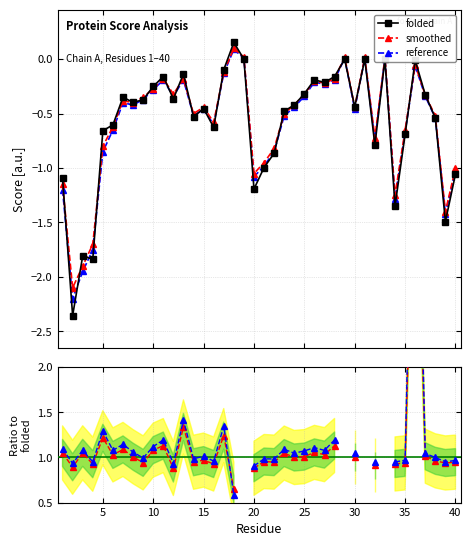

True or false: reference has more than 2 points higher than both neighbors.

True